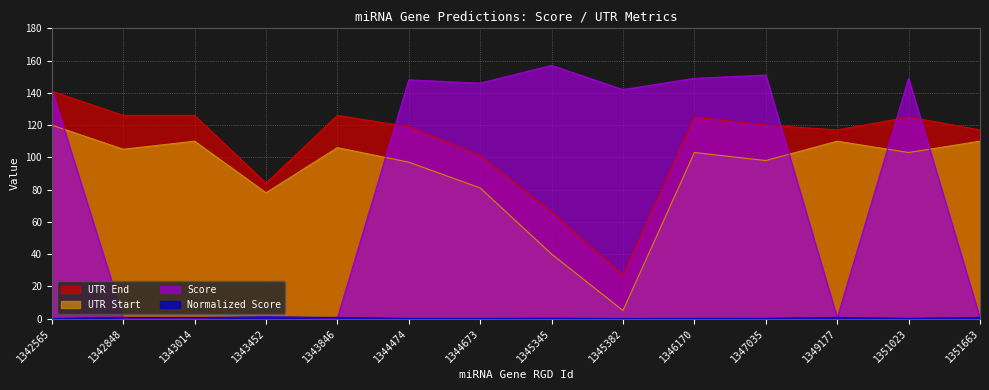

True or false: UTR End and Normalized Score intersect in this chart.

False